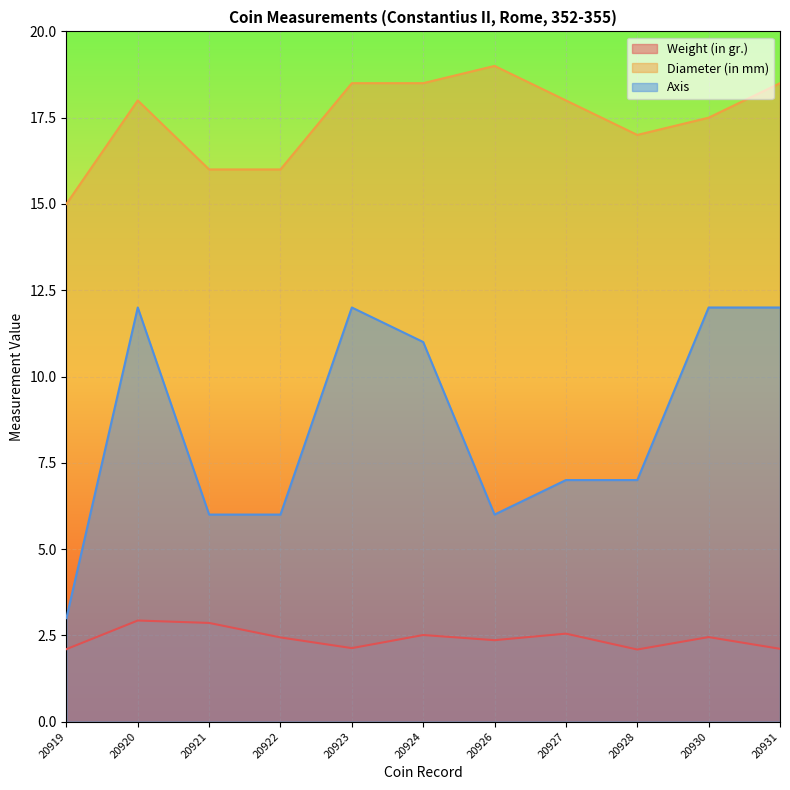

What is the difference between the maximum and minimum values in the Weight (in gr.) series?

0.8